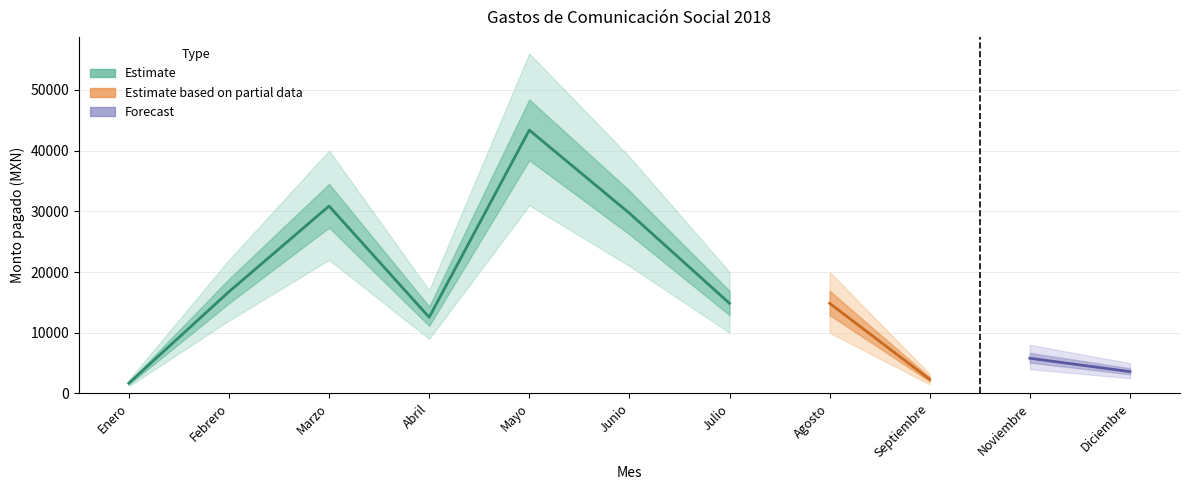

What is the change in value from Enero to Abril?

+10858.6